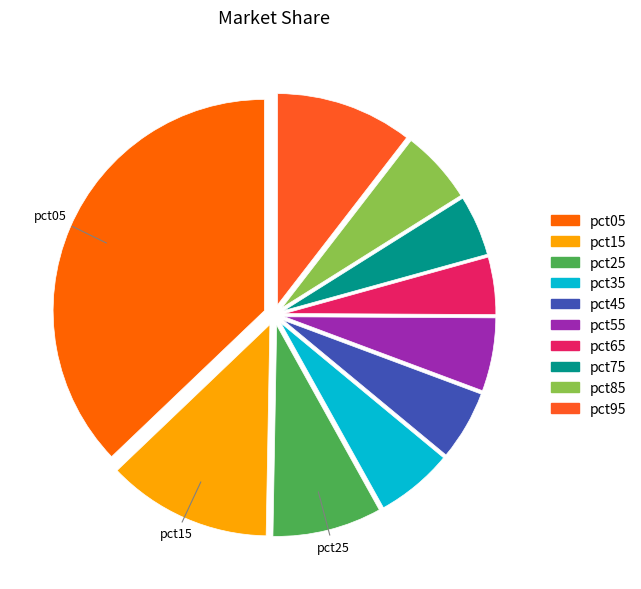

How many slices are in this pie chart?

10